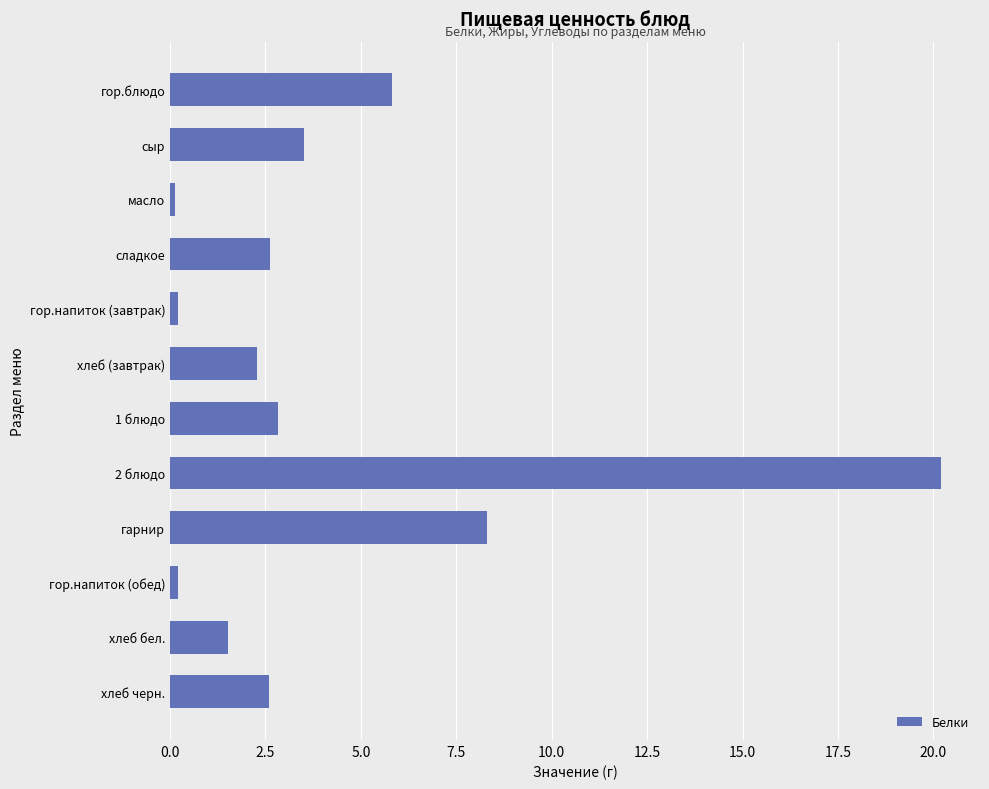

What is the greatest value displayed?

20.2